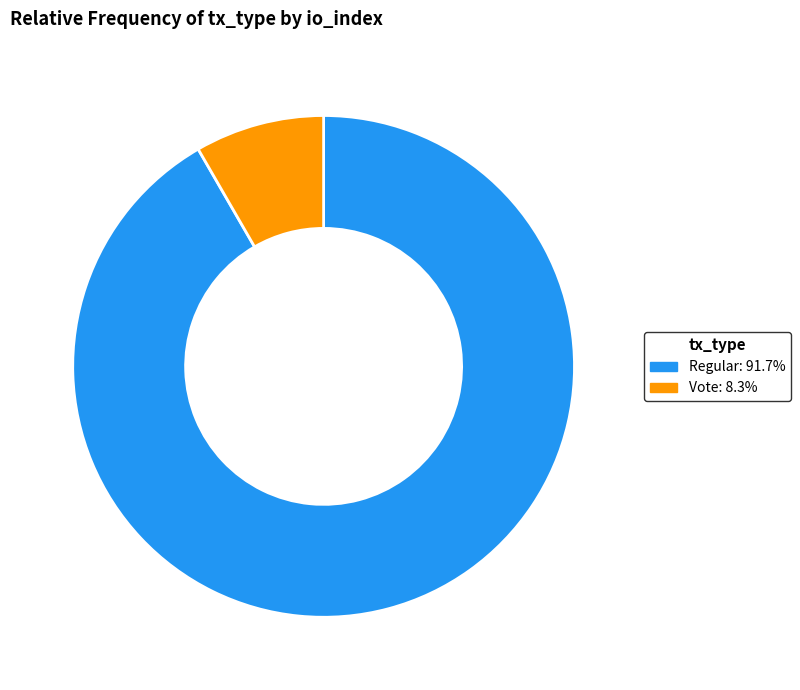

Is there a majority slice in this chart?

Yes